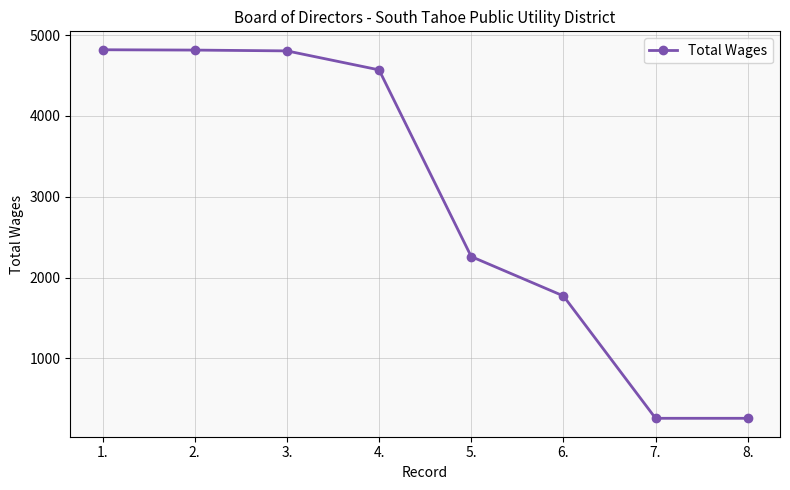

How many lines are shown in the chart?

1